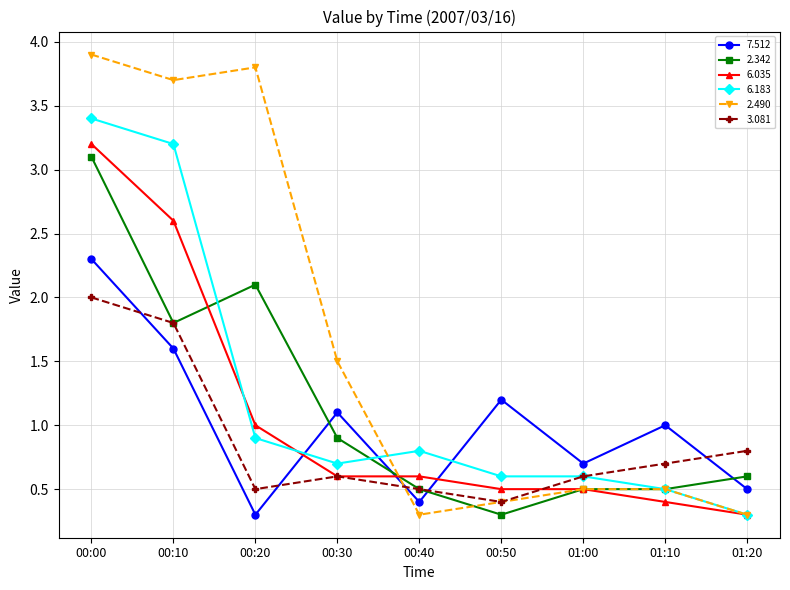

At which category is the sum across all series the highest?

00:00